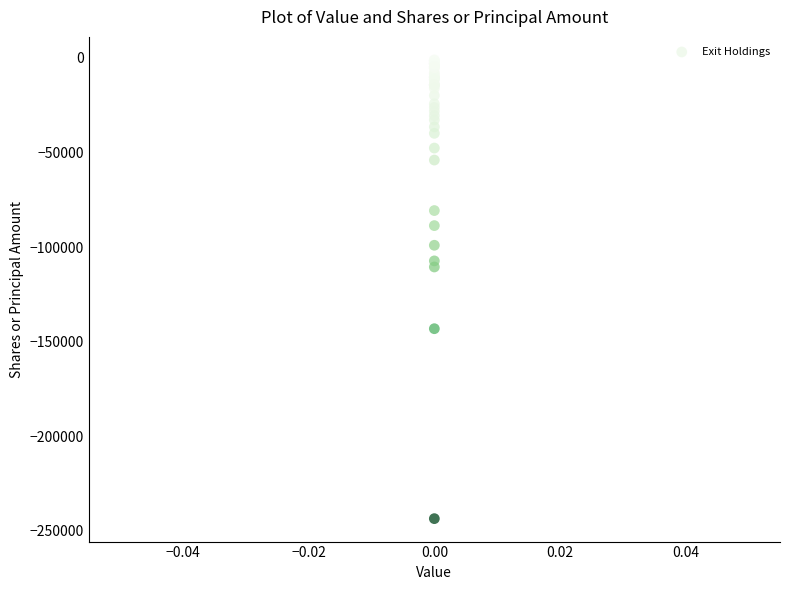

What Y value in the scatter plot is closest to -122324?

-110558